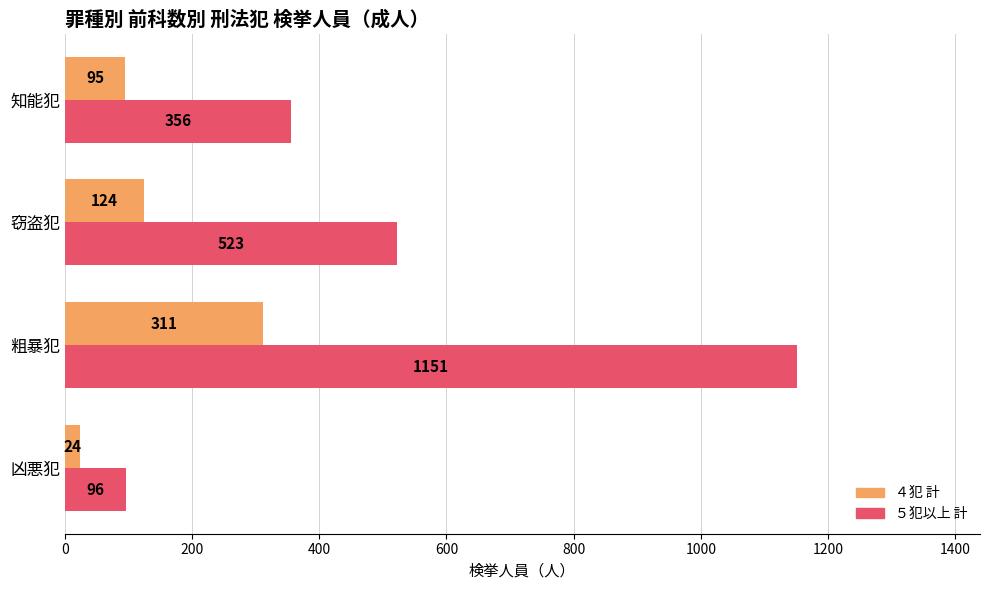

What value does the ５犯以上 計 series have at 凶悪犯, to the nearest 50?

100